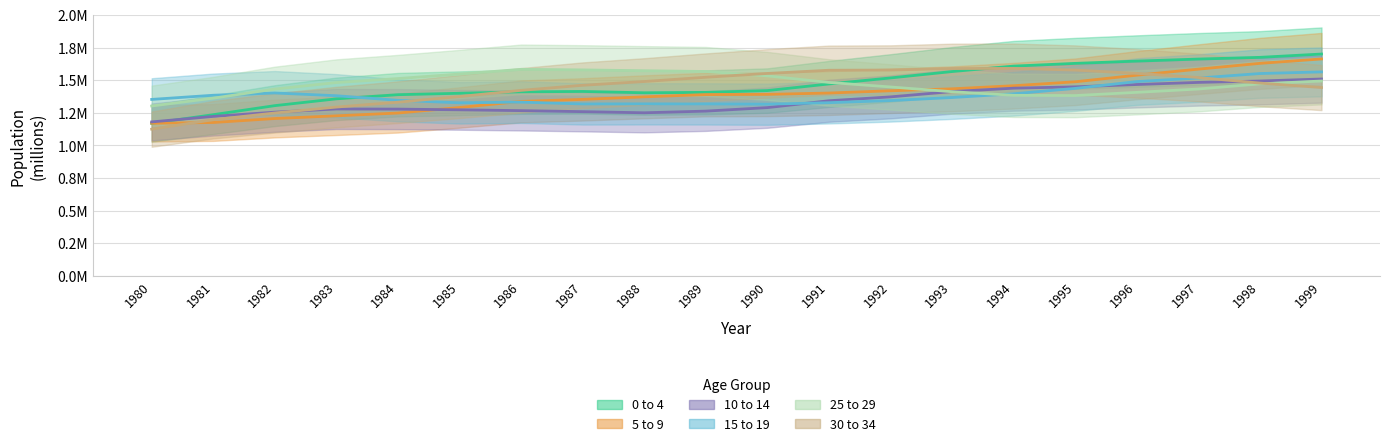

What is the difference between the 30 to 34 values at 1991 and 1997?

0.1